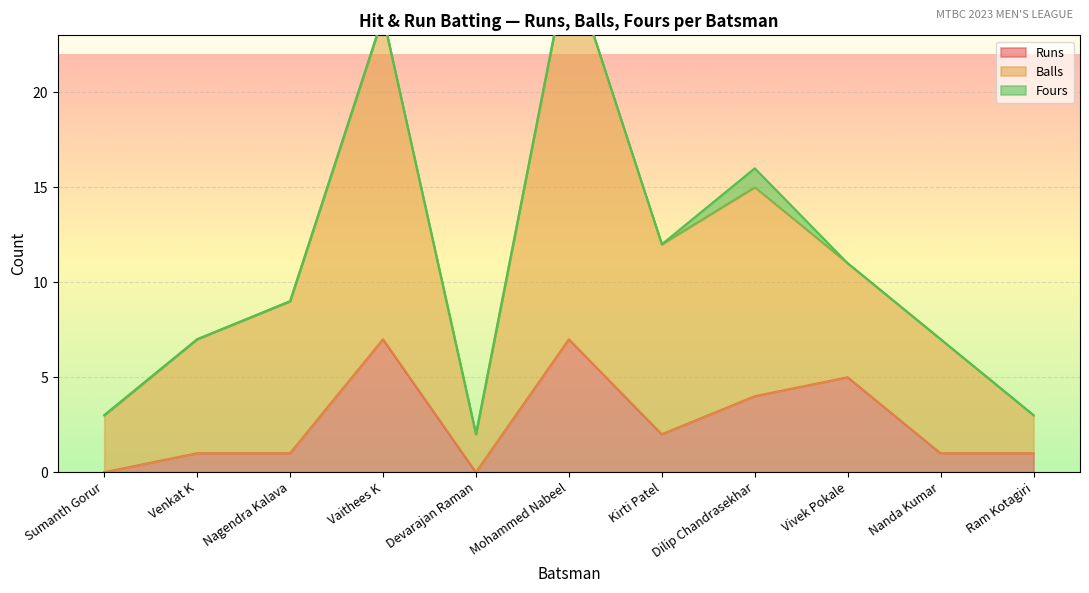

Is it true that Balls equals 3 at Kirti Patel?

False